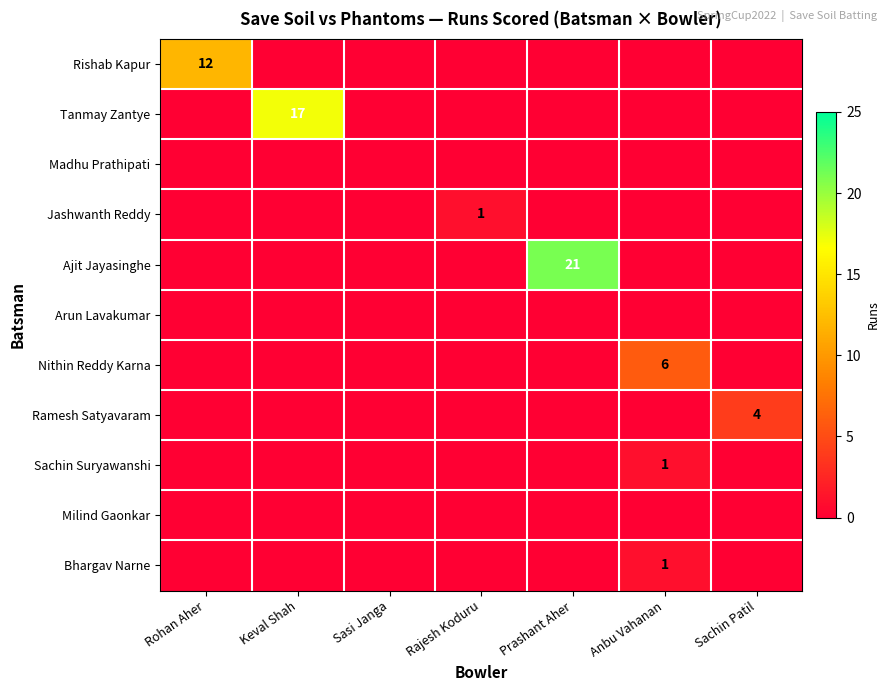

True or false: Ajit Jayasinghe has a value of 0 at Sachin Patil.

True